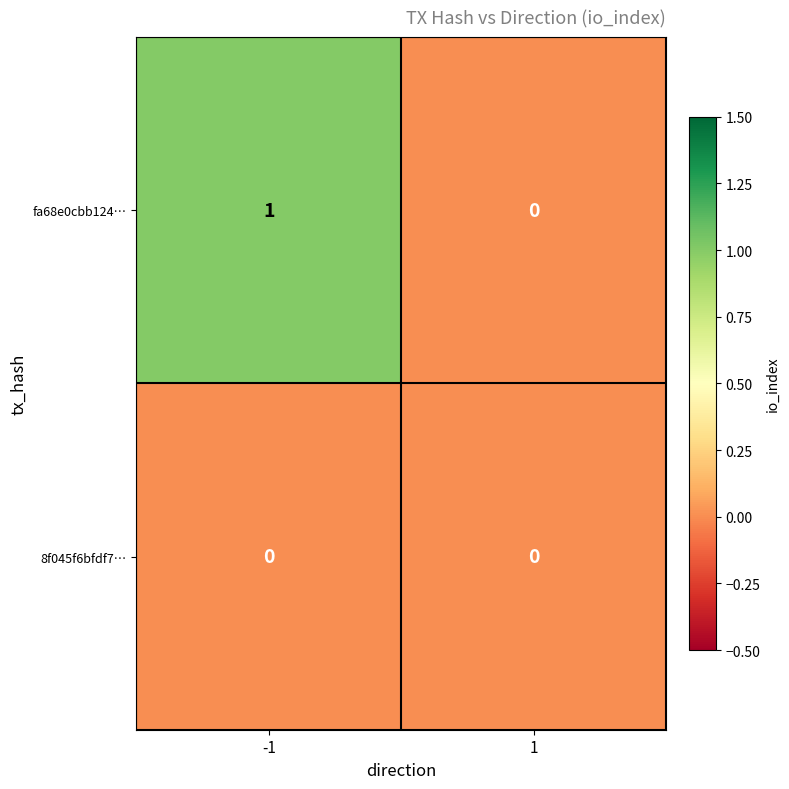

List the series in order of their overall mean, lowest first.

8f045f6bfdf7…, fa68e0cbb124…